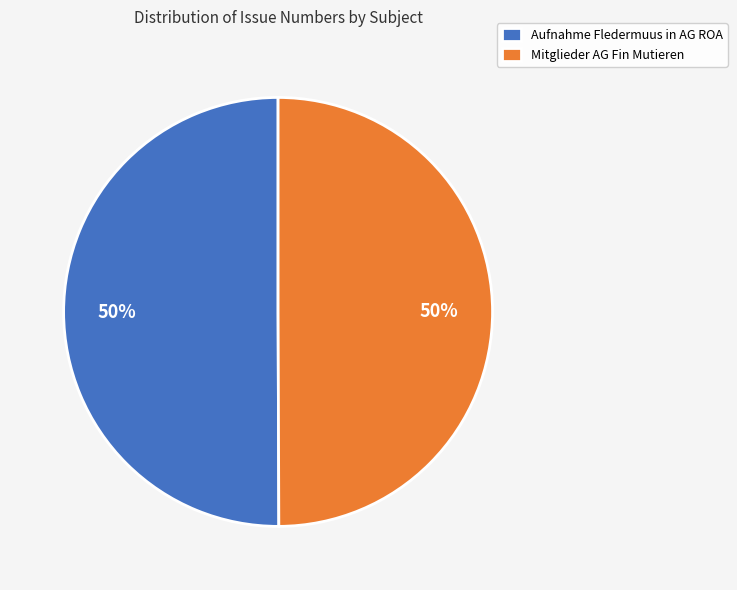

To the nearest percent, what is the average slice percentage?

50%